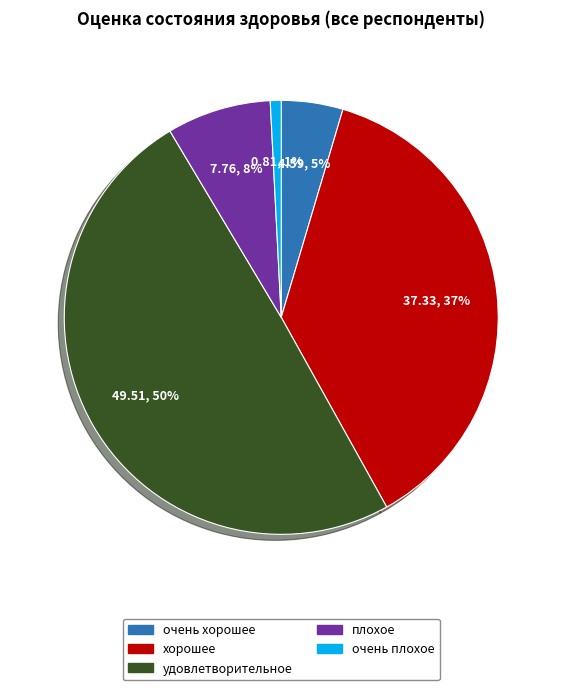

To the nearest percent, what is the difference between the очень плохое and удовлетворительное slice percentages?

49%